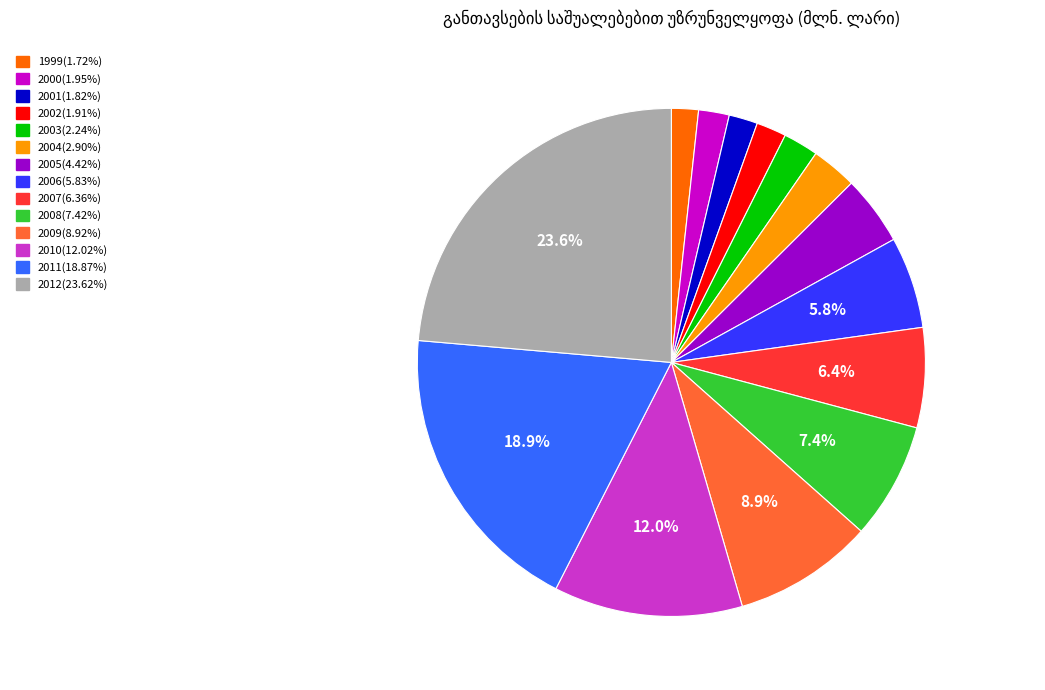

Is it true that 2003 is 10% of the pie?

False